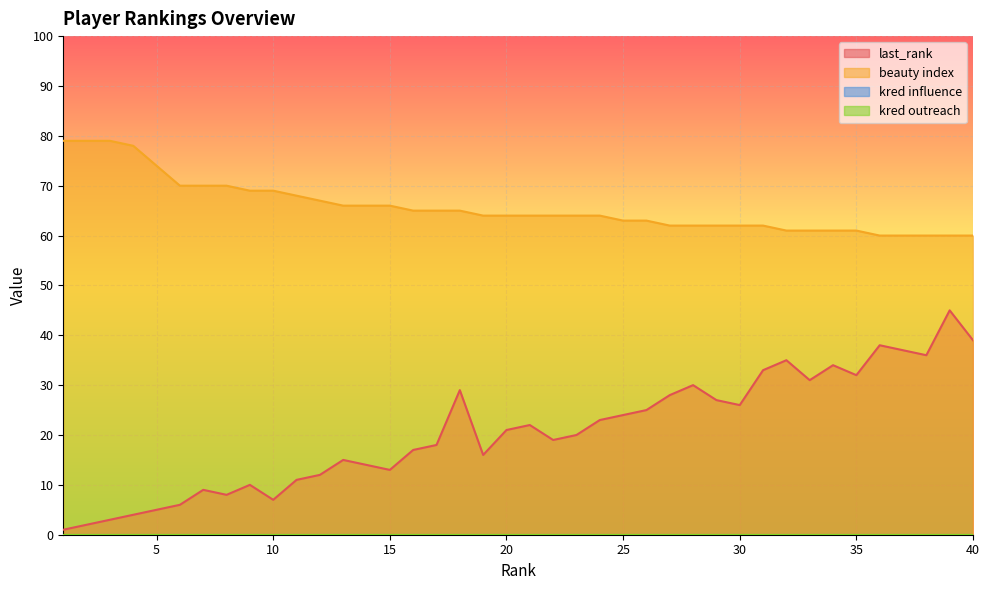

At how many categories does at least one series exceed 53?

40